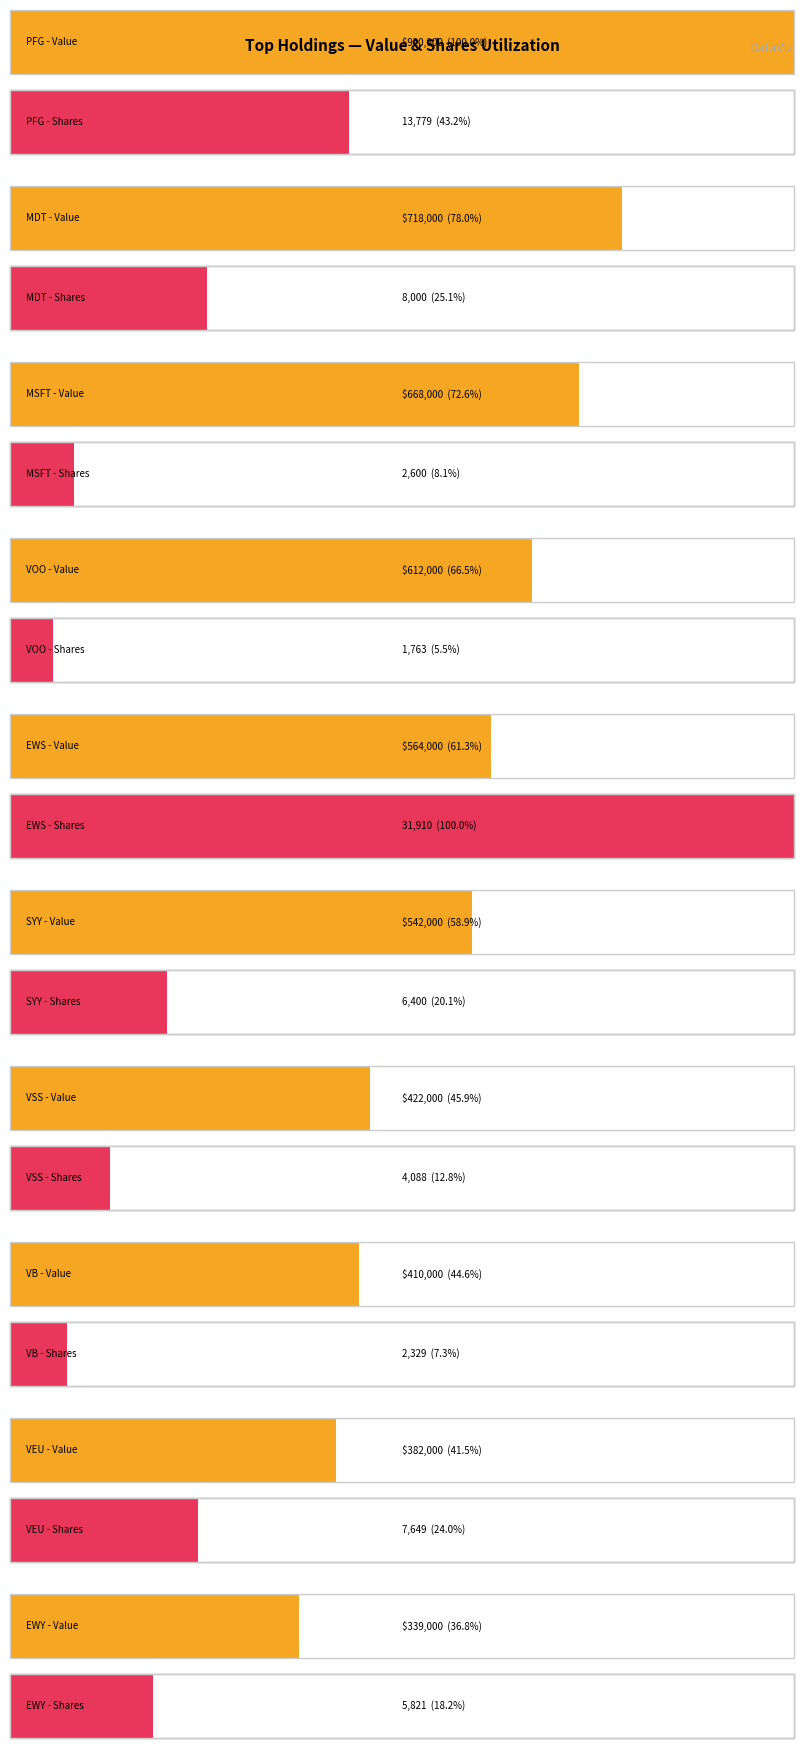

At which label does Value reach its minimum?

EWY